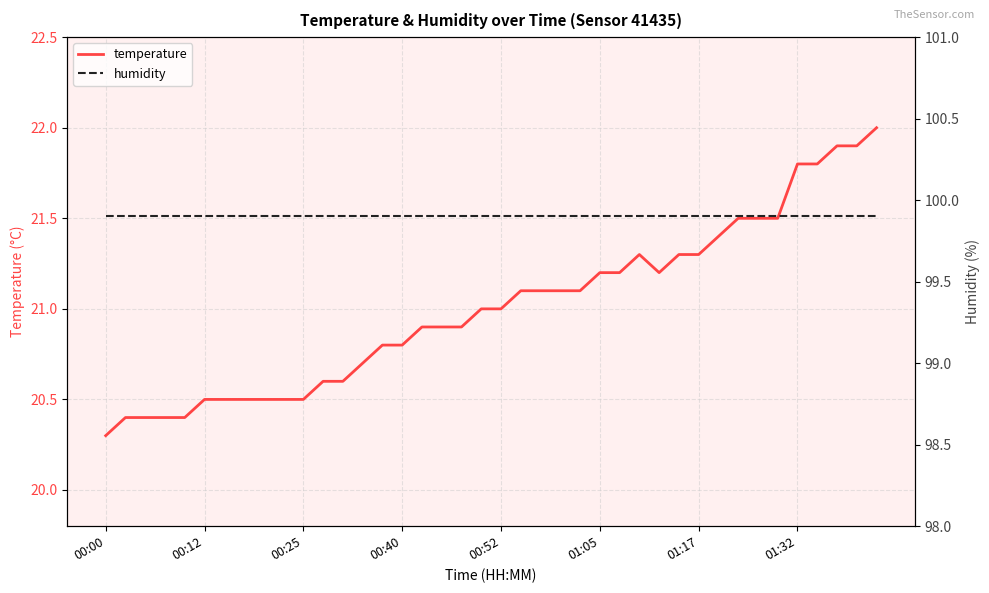

How many interior local valleys does the temperature series have?

1